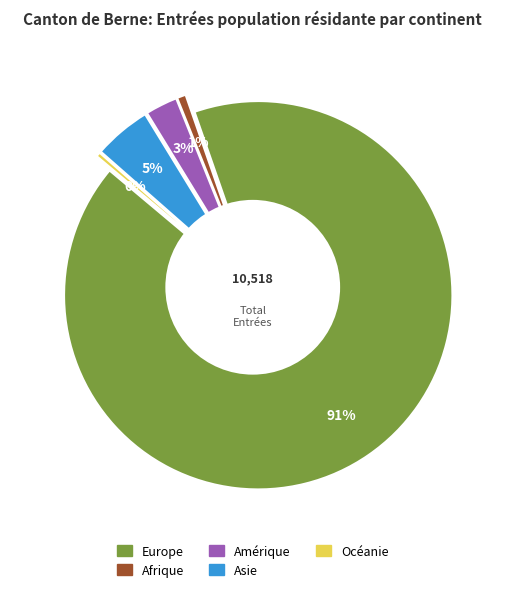

Which slice represents more than half of the pie?

Europe